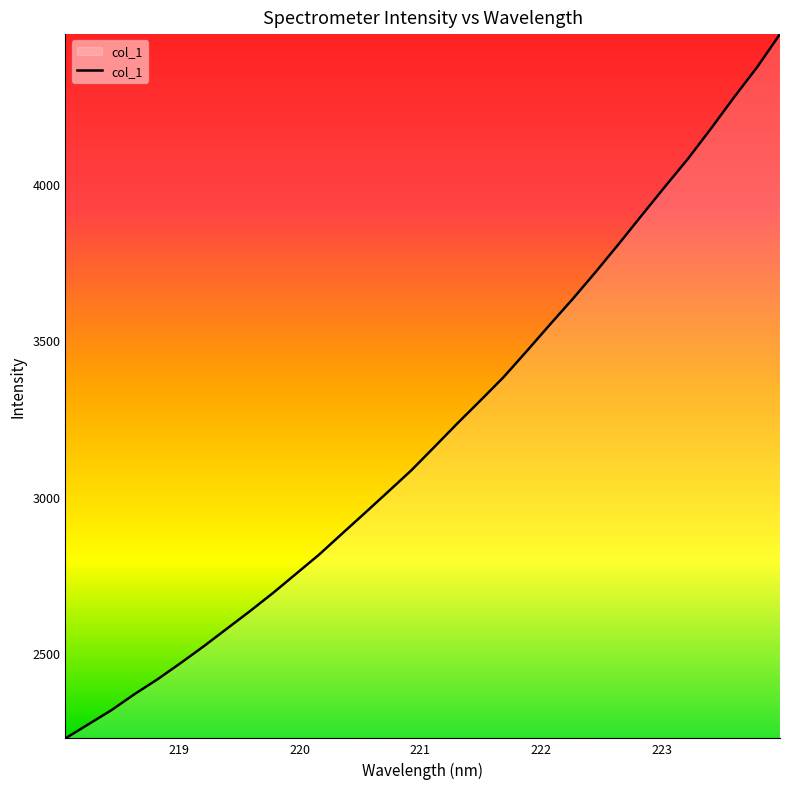

What is the maximum value shown in the chart?

4478.2